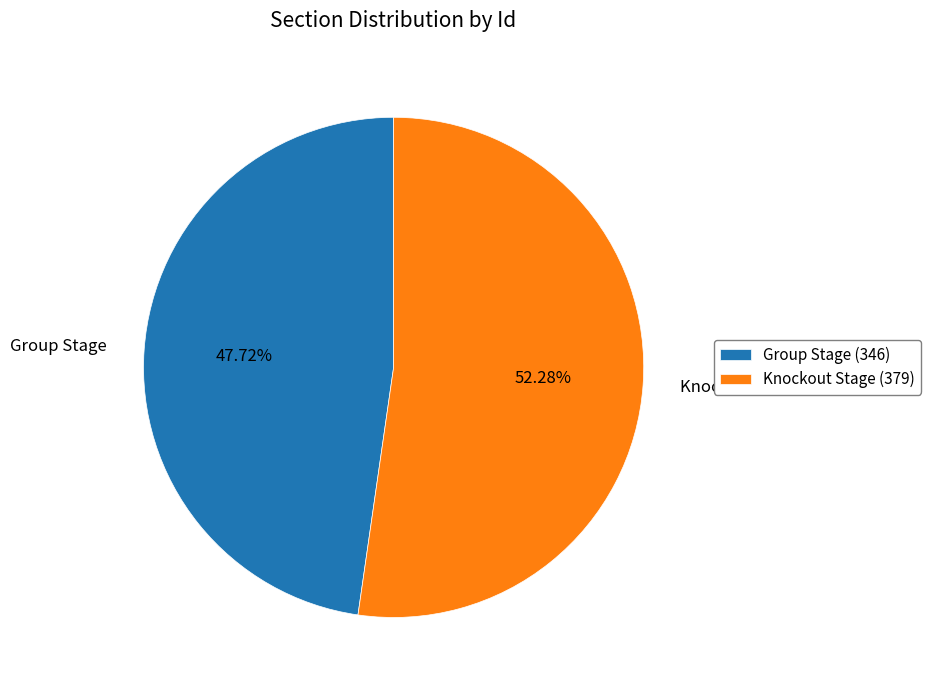

Rank the categories by value from highest to lowest.

Knockout Stage, Group Stage